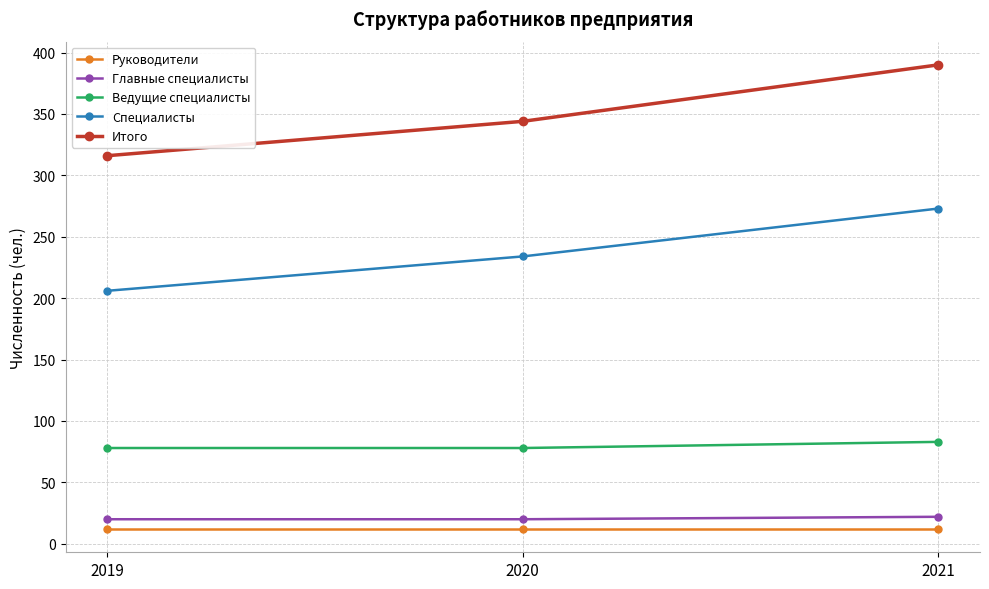

How many values in the Специалисты series are below 234?

1